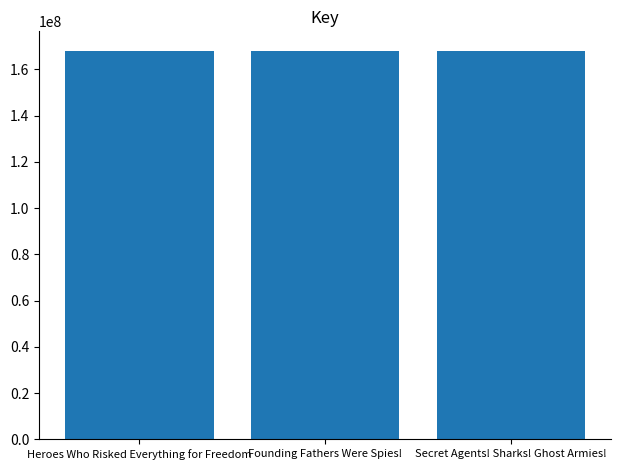

True or false: the data shows 168023245 at Founding Fathers Were Spies!.

True